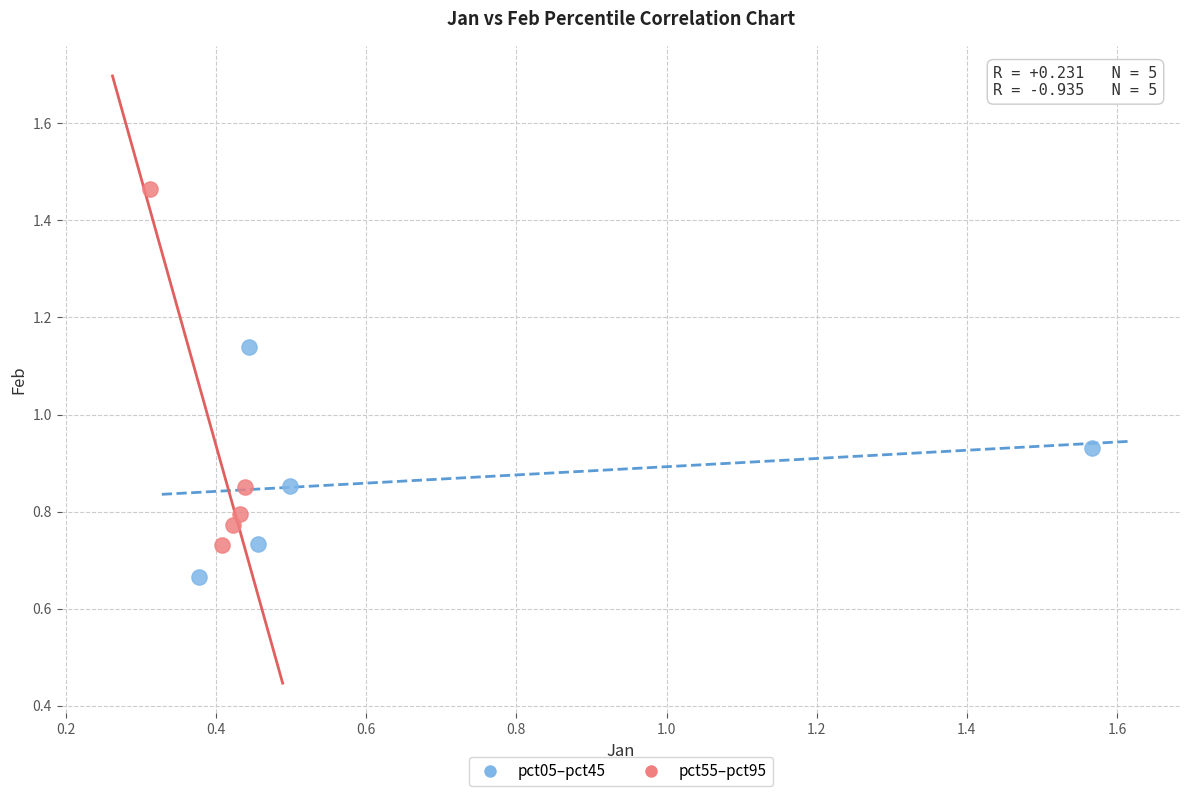

Which series contains the highest Y value?

pct55–pct95